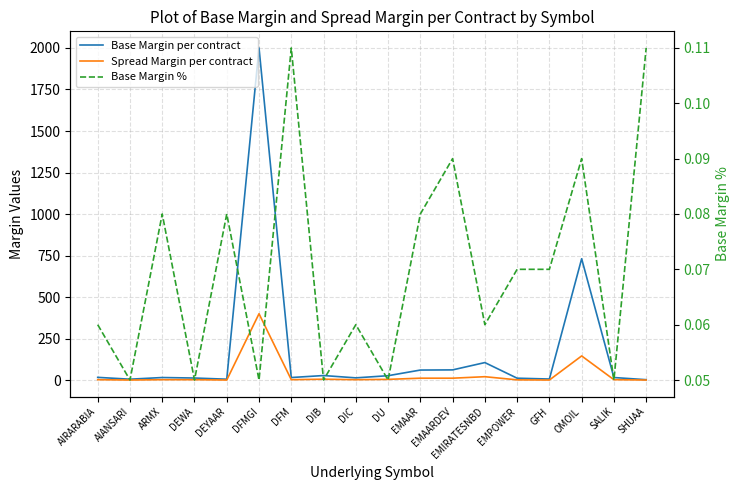

What is the difference between the highest and lowest values at EMAAR?

60.9